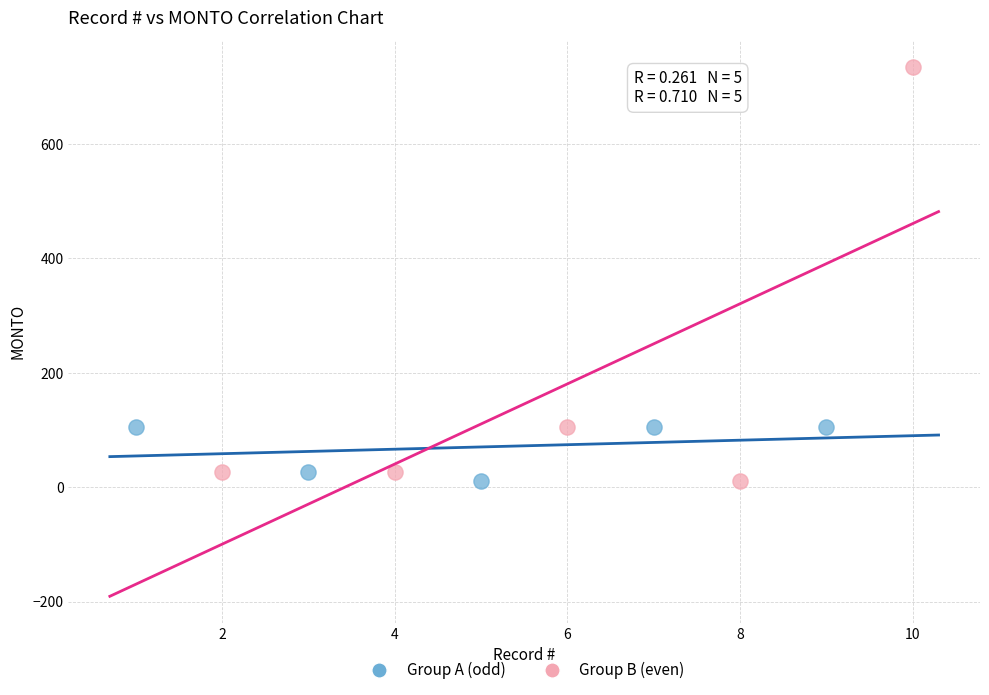

Which series has the widest spread of Y values?

Group B (even)